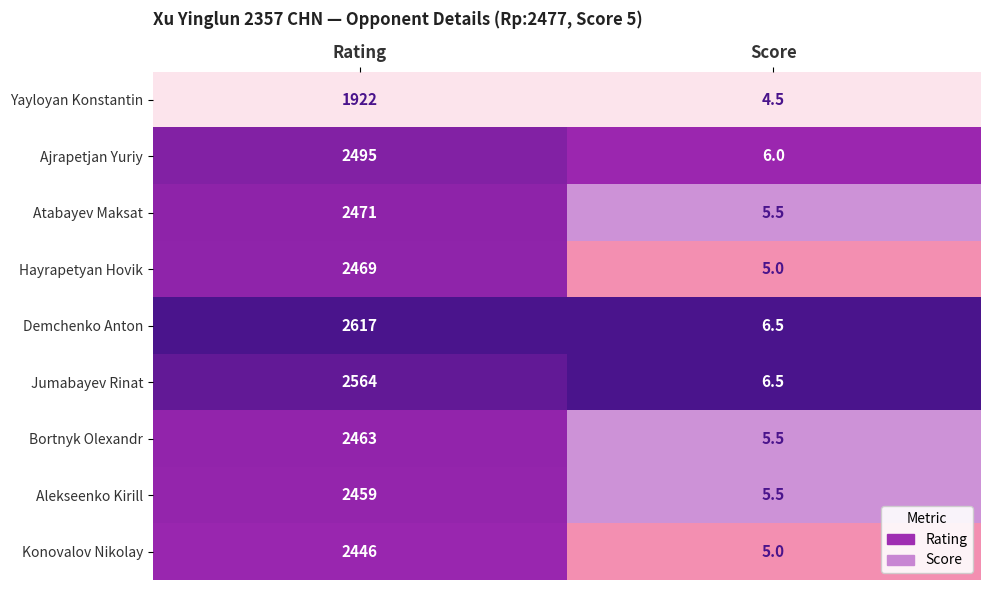

True or false: Demchenko Anton has a value of 6.5 at Score.

True